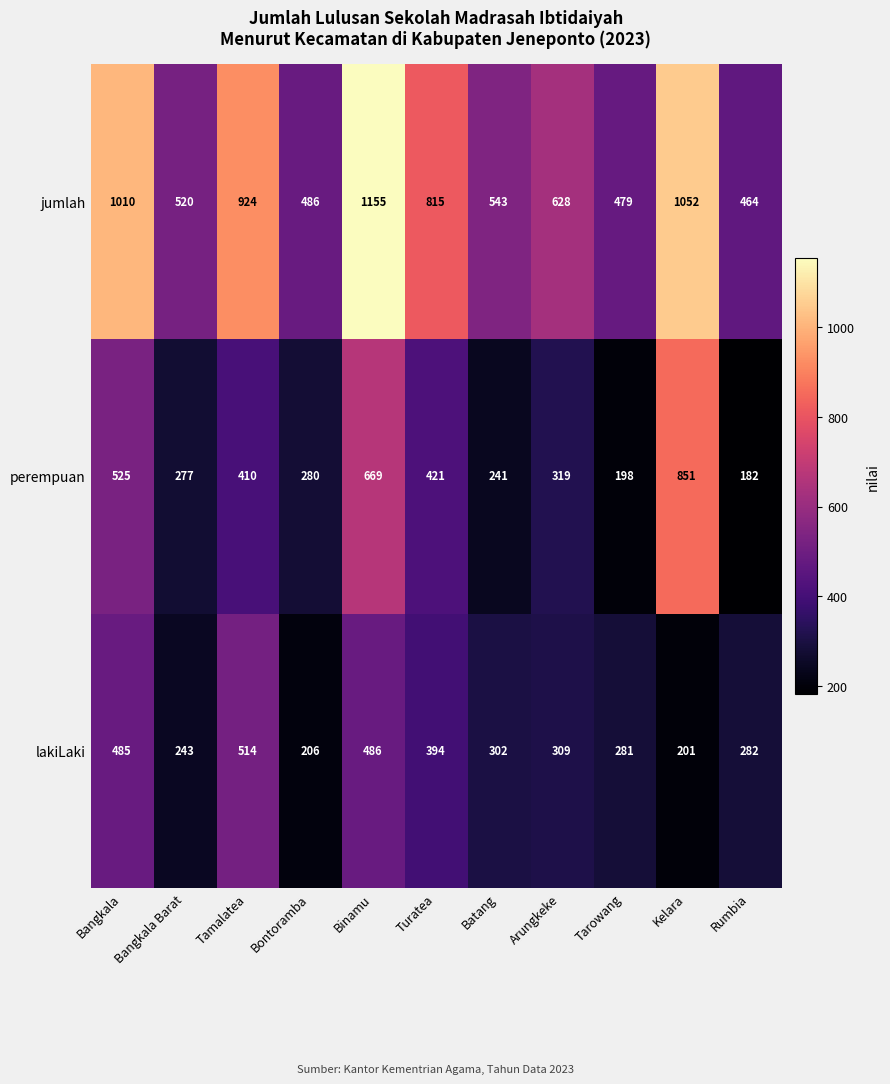

True or false: lakiLaki has a value of 132 at Bontoramba.

False